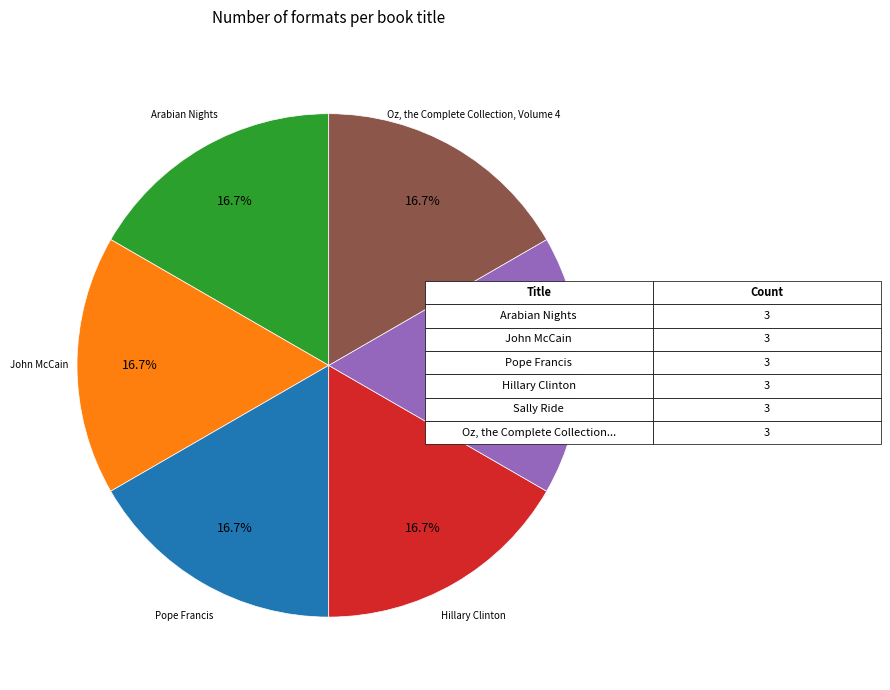

Is there a majority slice in this chart?

No